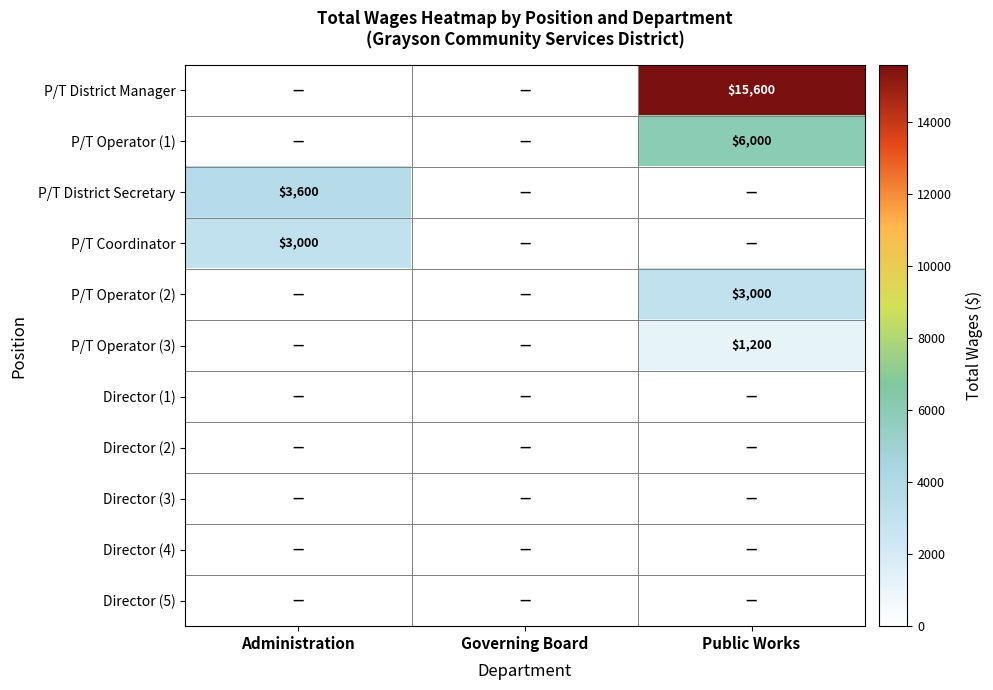

The P/T Operator (1) series shows 3039 at Public Works. True or false?

False